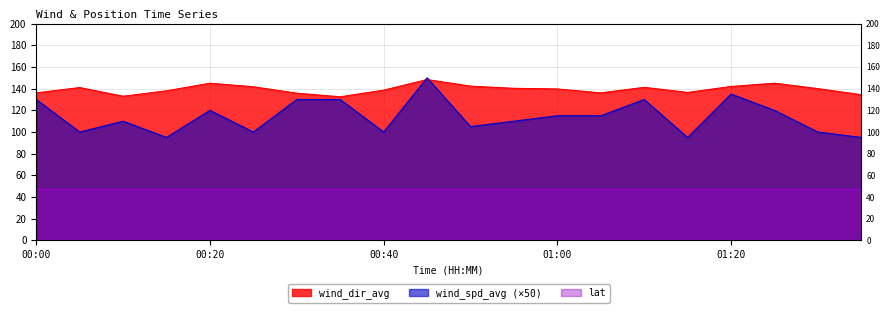

What is the difference between the second highest and minimum values in the wind_dir_avg series?

12.5